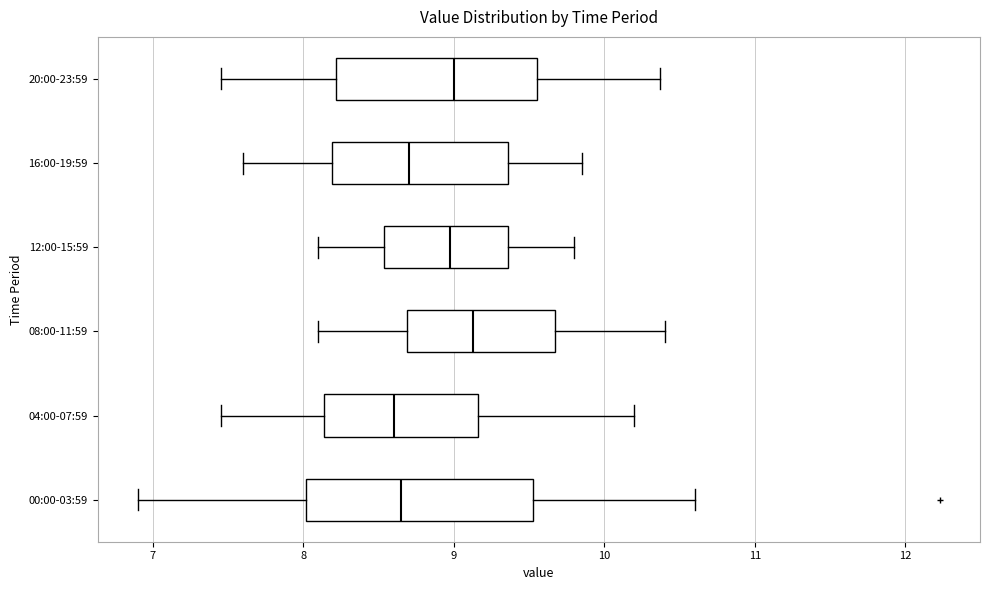

Where does the right whisker of the box for 04:00-07:59 end on the x-axis? The values are not printed on the chart, so give them approximately, as read against the axis.

10.2